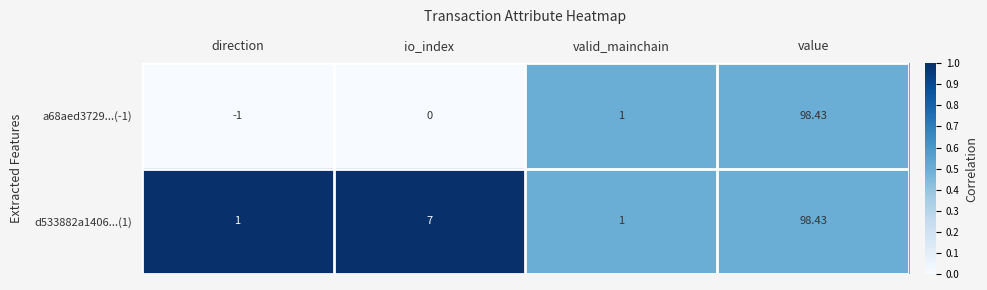

At which category is the sum across all series the highest?

value